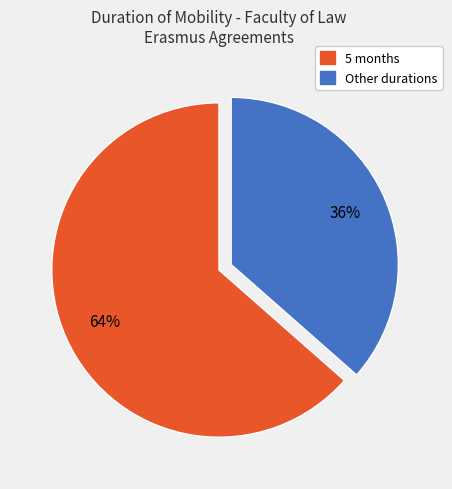

Does any single category account for the majority?

Yes